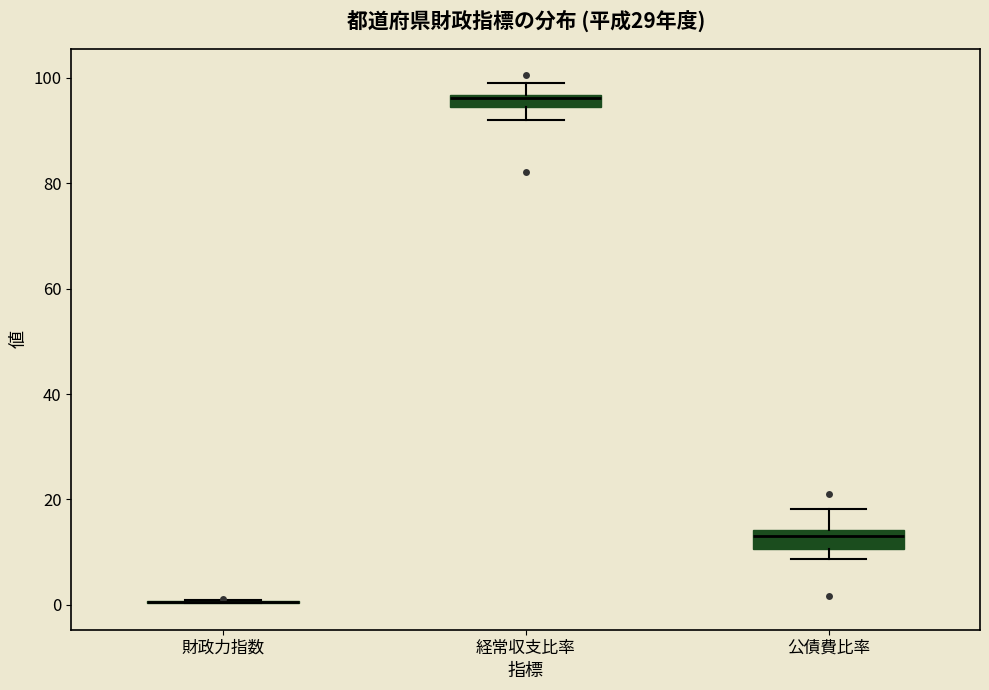

Where does the upper whisker of the box for 経常収支比率 end on the y-axis? The values are not printed on the chart, so give them approximately, as read against the axis.

100